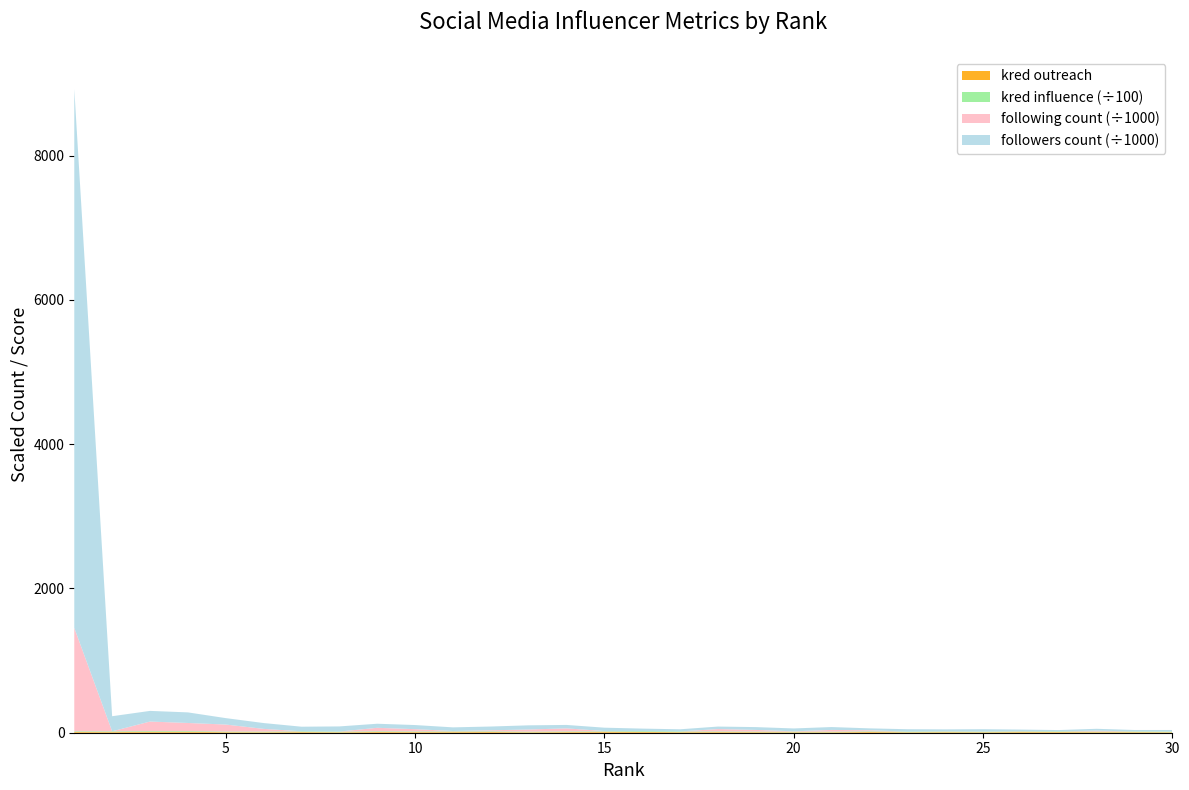

Reading right to left, transcribe all the data shown in this chart.

followers count: 30=21626	29=18456	28=26756	27=17009	26=20742	25=31911	24=25798	23=33075	22=27054	21=39964	20=39727	19=39202	18=34948	17=29697	16=36237	15=46390	14=47894	13=57892	12=52434	11=50914	10=57237	9=56563	8=71332	7=63671	6=81002	5=89154	4=146943	3=147719	2=209220	1=7470511
following count: 30=748	29=2515	28=11641	27=1790	26=4968	25=1694	24=3861	23=301	22=14722	21=23888	20=4803	19=22800	18=32662	17=469	16=238	15=4469	14=42149	13=29312	12=14471	11=4992	10=31108	9=48280	8=651	7=1373	6=36747	5=96531	4=113011	3=132935	2=653	1=1433187
kred influence: 30=840	29=880	28=809	27=913	26=889	25=789	24=865	23=821	22=885	21=782	20=788	19=795	18=878	17=946	16=968	15=904	14=895	13=831	12=907	11=946	10=916	9=970	8=833	7=949	6=942	5=885	4=998	3=998	2=993	1=998
kred outreach: 30=7	29=8	28=8	27=9	26=9	25=7	24=8	23=7	22=10	21=7	20=7	19=8	18=9	17=8	16=11	15=10	14=9	13=7	12=10	11=9	10=9	9=10	8=7	7=9	6=7	5=8	4=12	3=12	2=9	1=10